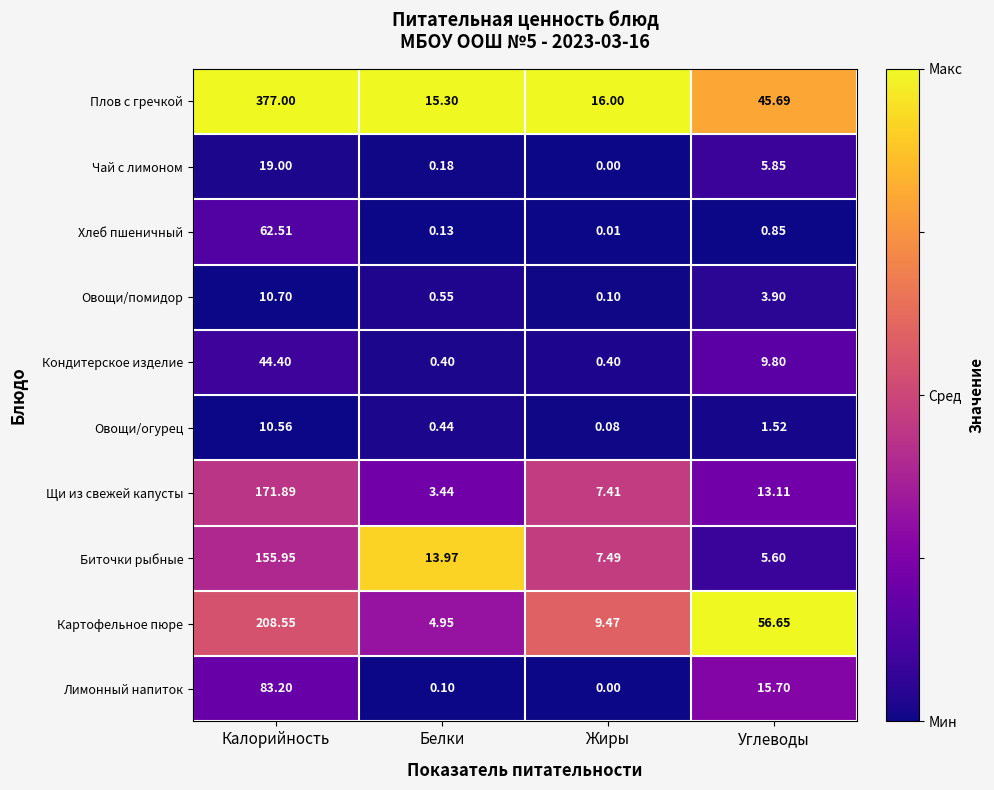

At which label does Плов с гречкой reach its peak?

Калорийность